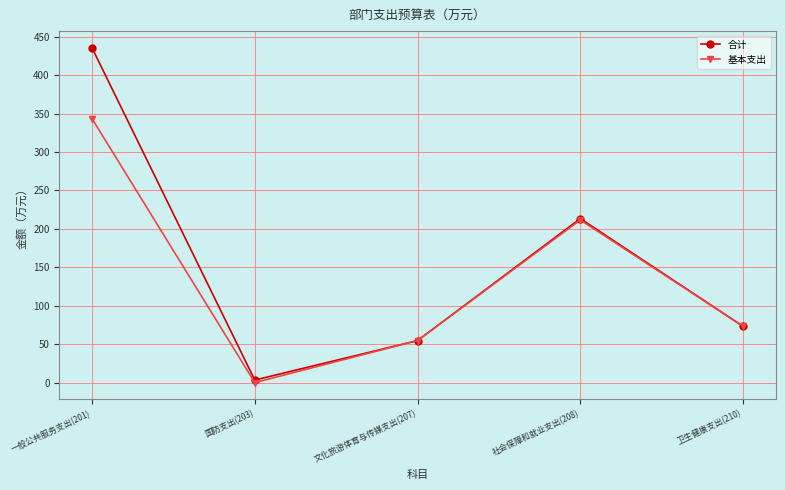

What is the difference between the highest and lowest values at 社会保障和就业支出(208)?

1.8